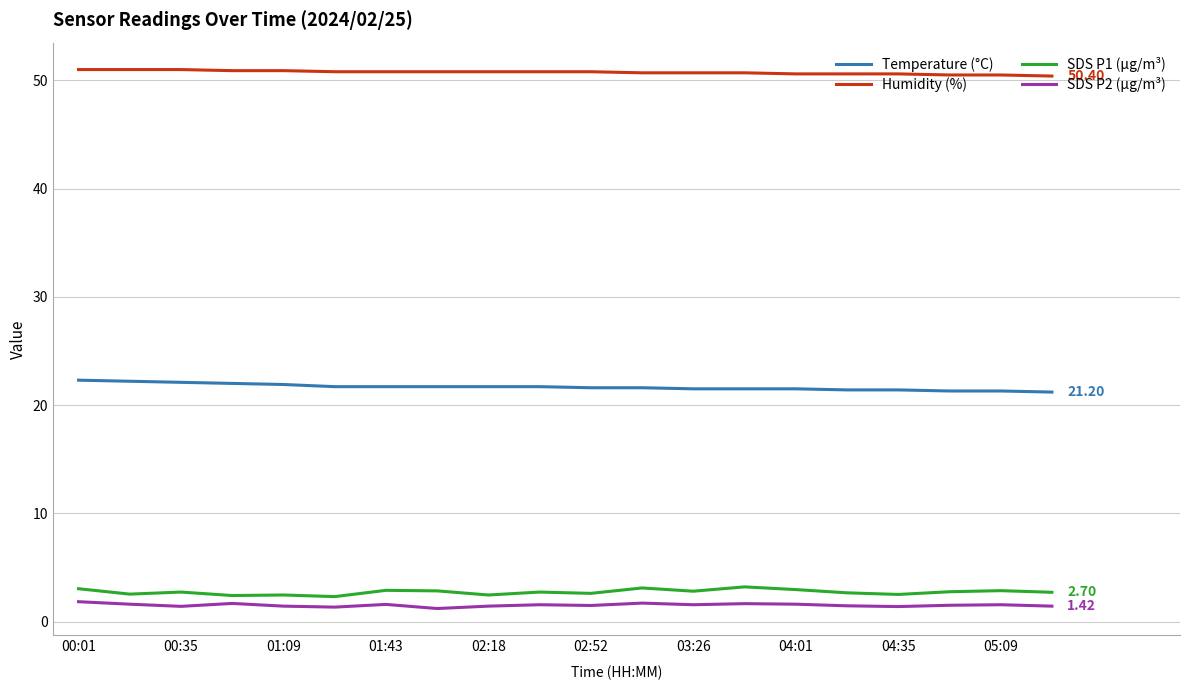

What is the difference between the maximum and minimum values in the SDS P2 (µg/m³) series?

0.6